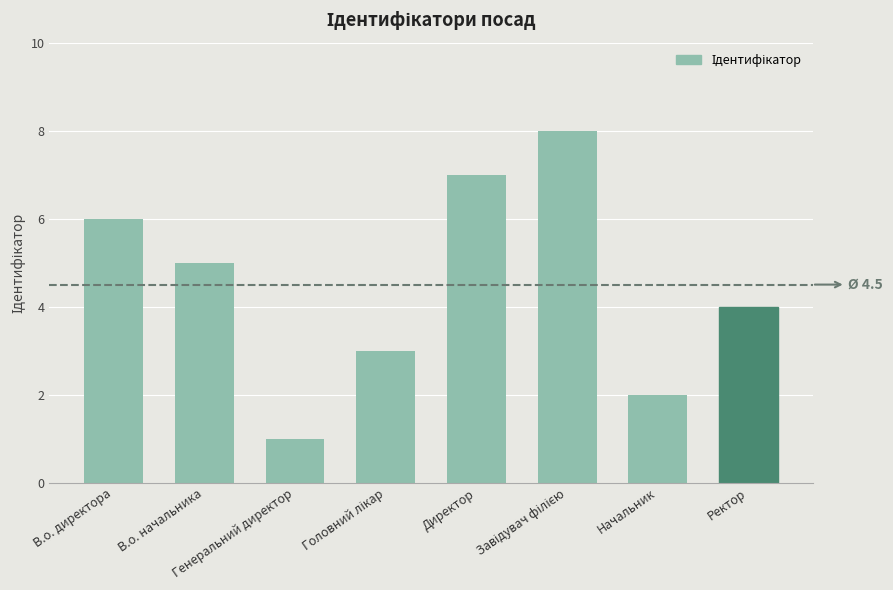

How many distinct data groups are displayed?

1